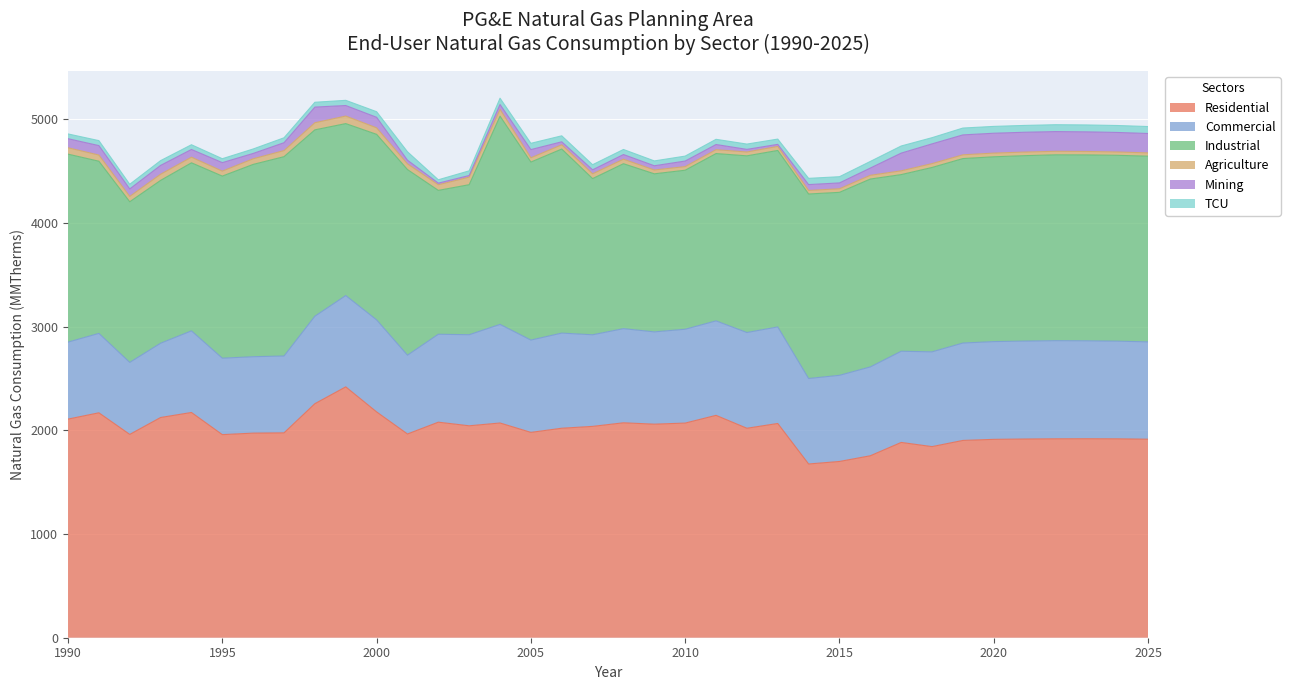

Reading left to right, list all the values displayed in this chart.

Residential: 2108.8	2169.5	1961.1	2124.1	2172.6	1958.8	1973.5	1976.1	2257.5	2419.7	2178.1	1965.0	2079.1	2044.2	2071.2	1980.6	2020.6	2038.5	2073.1	2059.8	2070.4	2144.9	2020.5	2066.5	1675.8	1700.0	1755.0	1883.7	1843.4	1903.0	1913.3	1916.6	1918.7	1919.3	1918.5	1914.8
Commercial: 742.5	766.0	694.7	716.6	787.3	737.5	737.0	741.3	843.8	880.8	887.9	760.2	848.1	878.4	951.2	890.5	917.7	883.6	908.1	890.2	905.0	911.4	923.4	931.3	824.6	831.1	857.0	879.5	914.1	939.5	943.0	944.7	946.6	944.8	942.0	939.0
Industrial: 1813.1	1660.7	1549.1	1570.4	1620.8	1756.4	1854.9	1922.7	1797.5	1658.5	1789.5	1790.5	1387.7	1447.1	2008.4	1717.1	1775.2	1506.6	1590.8	1524.6	1534.0	1613.7	1704.2	1702.1	1779.6	1764.9	1812.2	1703.8	1778.4	1779.1	1782.6	1788.5	1792.6	1793.0	1792.6	1791.0
Agriculture: 61.5	59.6	51.6	59.2	54.5	48.1	54.3	58.7	68.4	72.9	62.8	54.9	54.2	72.9	65.1	41.0	41.0	46.2	43.8	36.9	34.8	37.2	37.1	39.0	34.1	34.5	36.1	36.4	37.3	36.4	35.5	34.7	33.9	33.1	32.3	31.6
Mining: 87.4	91.0	72.0	85.4	74.3	81.8	51.4	76.0	151.1	101.4	101.7	35.6	15.7	15.8	47.5	79.1	29.0	38.6	44.9	40.8	53.6	50.0	25.3	19.9	56.6	56.4	69.8	170.9	190.4	192.0	191.6	191.1	190.2	189.2	188.2	187.1
TCU: 46.0	48.1	45.1	46.0	45.5	37.7	43.0	47.5	46.6	50.1	53.8	81.2	32.5	45.0	60.7	60.6	57.6	49.1	48.8	46.7	47.7	50.1	51.1	50.8	60.2	59.9	63.8	68.6	59.8	66.1	66.0	65.9	66.3	66.6	66.9	67.2